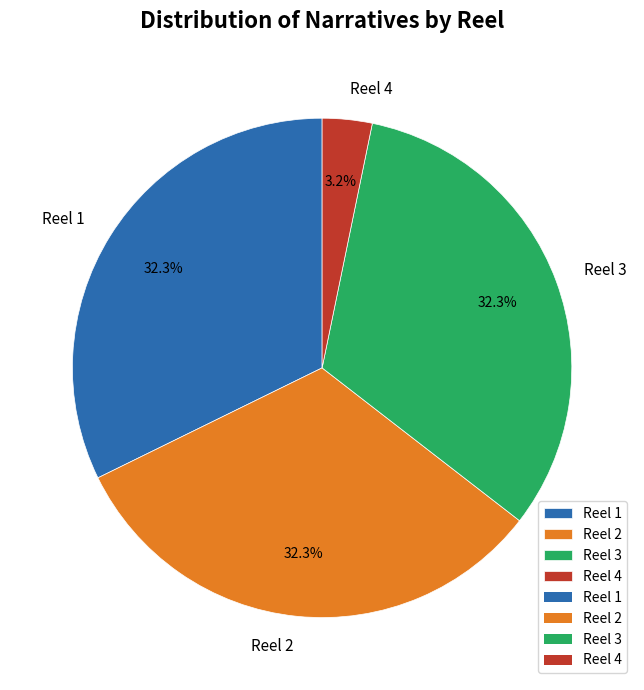

To the nearest percent, what percentage of the pie is Reel 4?

3%